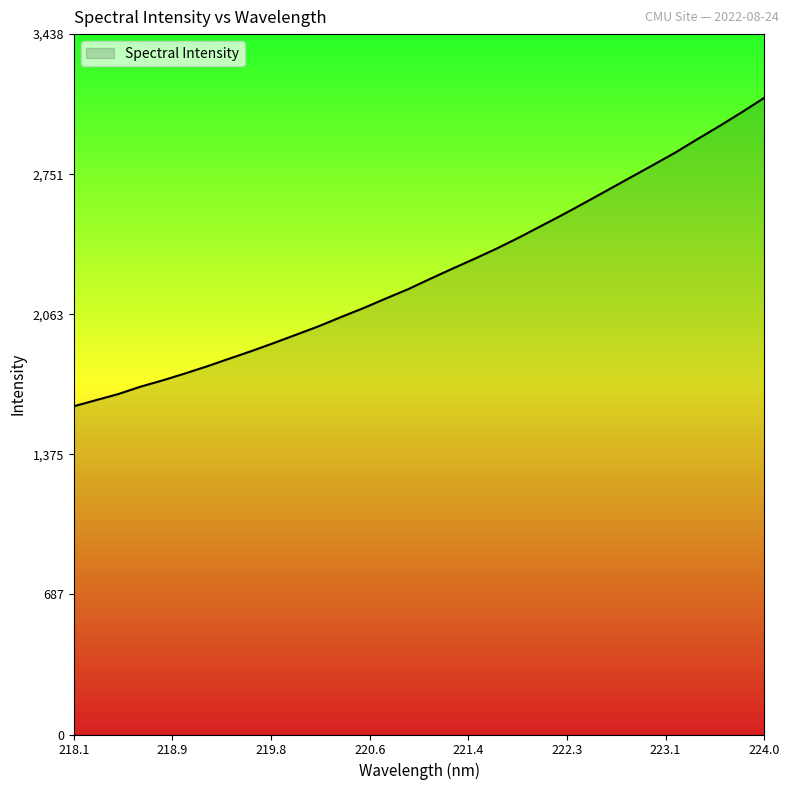

Does the chart have visible grid lines?

No